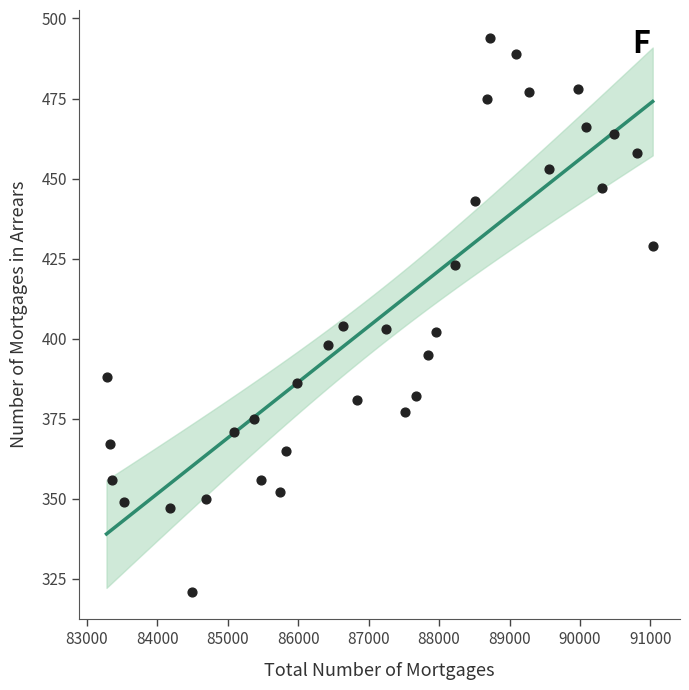

What is the range of Y values (max minus min)?

173